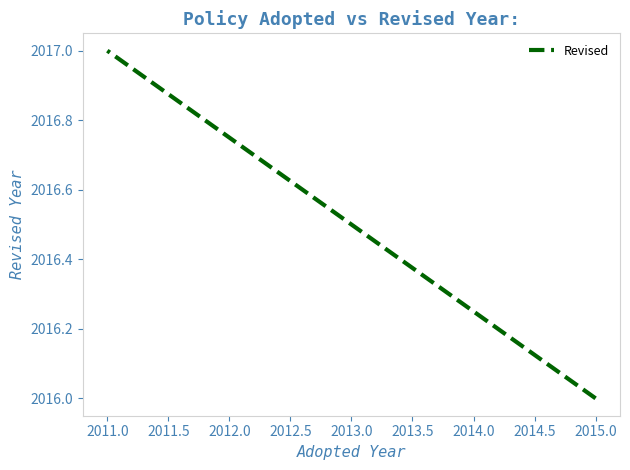

What is the greatest value displayed?

2017